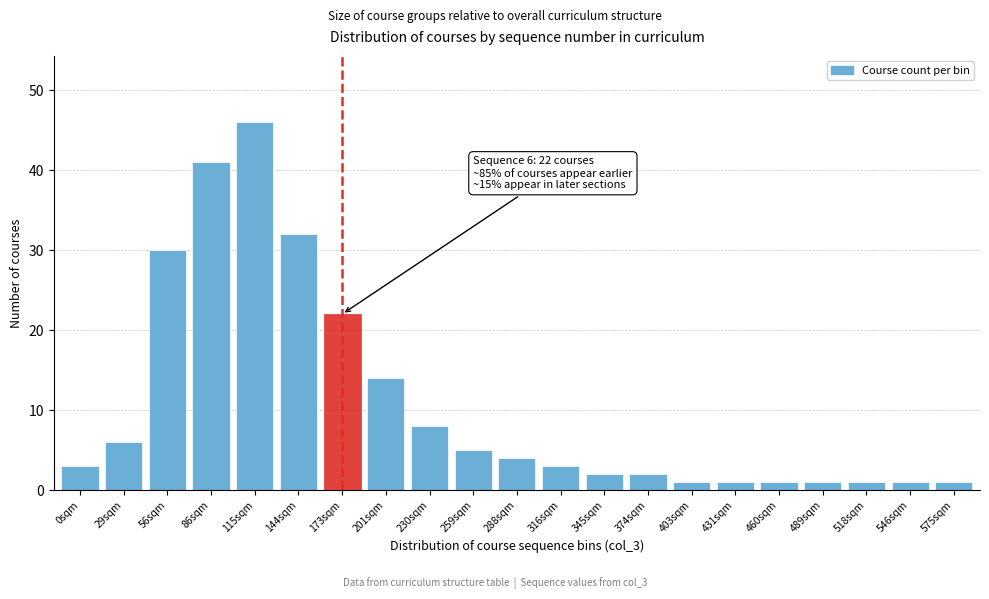

Reading left to right, transcribe all the data shown in this chart.

3	6	30	41	46	32	22	14	8	5	4	3	2	2	1	1	1	1	1	1	1